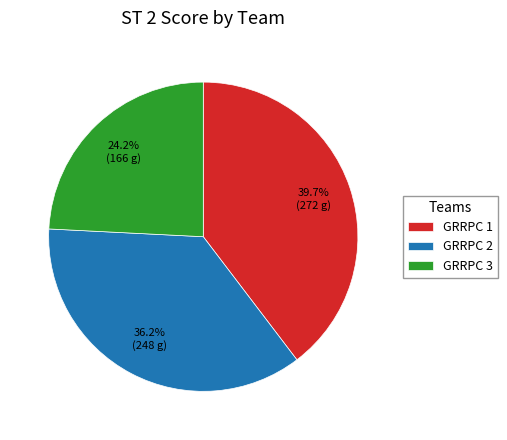

What is the smallest slice in the pie chart?

GRRPC 3